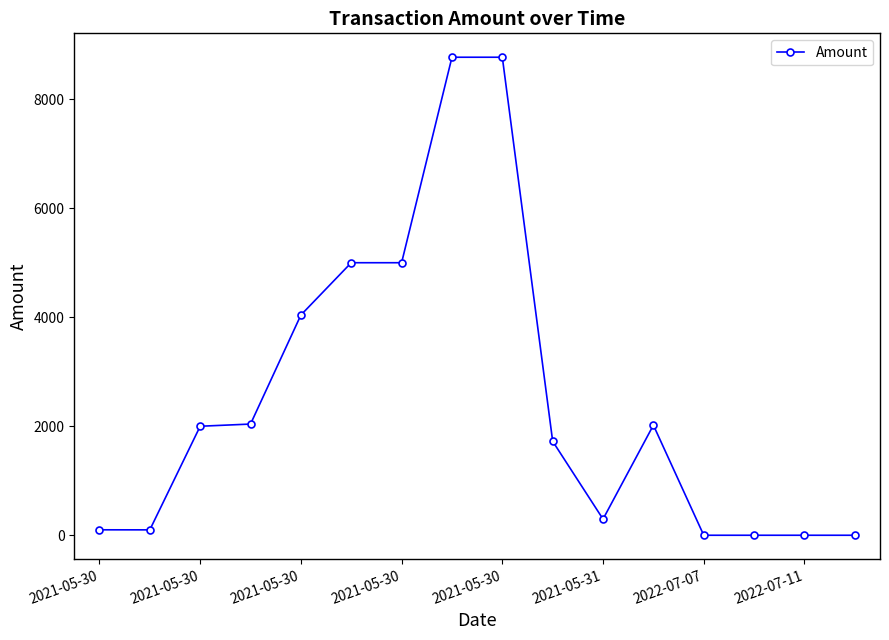

What is the maximum value shown in the chart?

8770.0